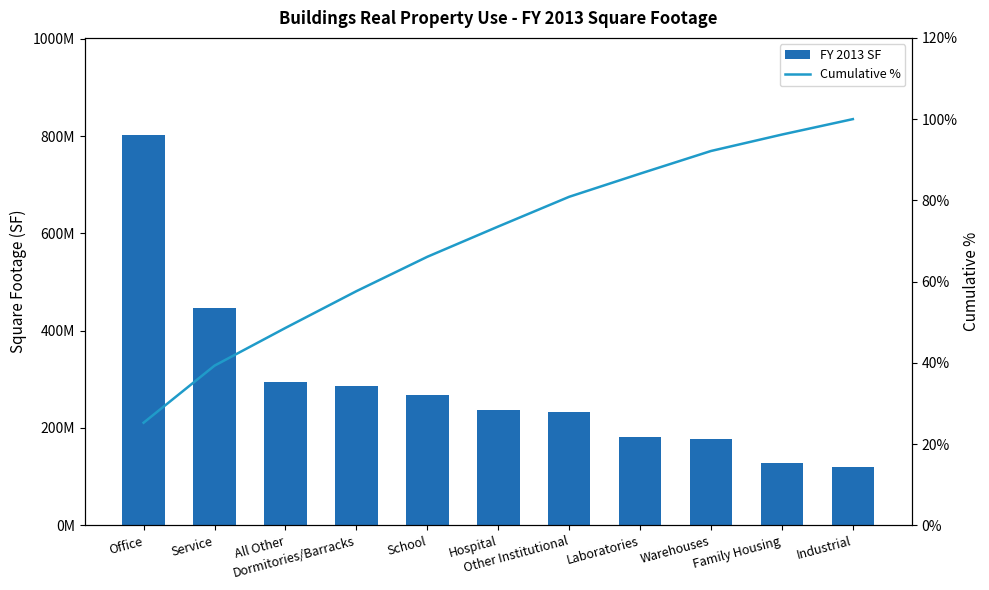

Reading right to left, what are all the values shown in this chart?

FY 2013 SF: Industrial=120642139.6	Family Housing=128345804.3	Warehouses=177129539.6	Laboratories=180877506.8	Other Institutional=232198384.8	Hospital=236508075.4	School=268770344.8	Dormitories/Barracks=287114730.3	All Other=294722246.1	Service=445898687.0	Office=801379275.0
Cumulative %: Industrial=100.0	Family Housing=96.2	Warehouses=92.2	Laboratories=86.6	Other Institutional=80.9	Hospital=73.6	School=66.1	Dormitories/Barracks=57.6	All Other=48.6	Service=39.3	Office=25.3